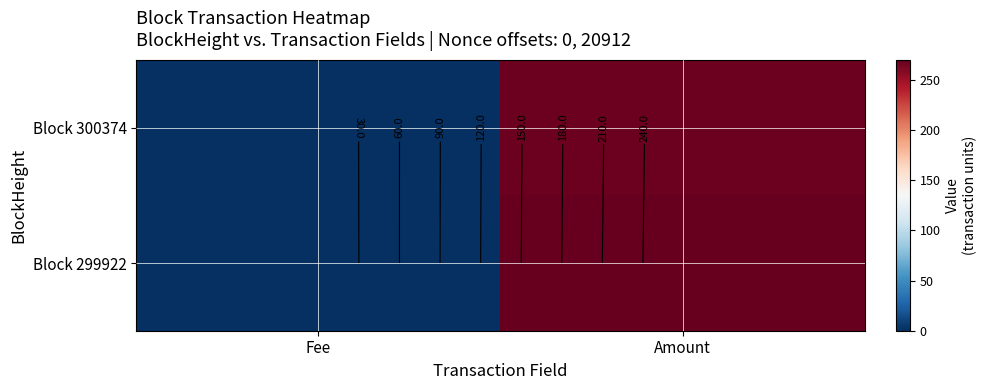

The value of Block 300374 at Fee is 0.8. True or false?

False